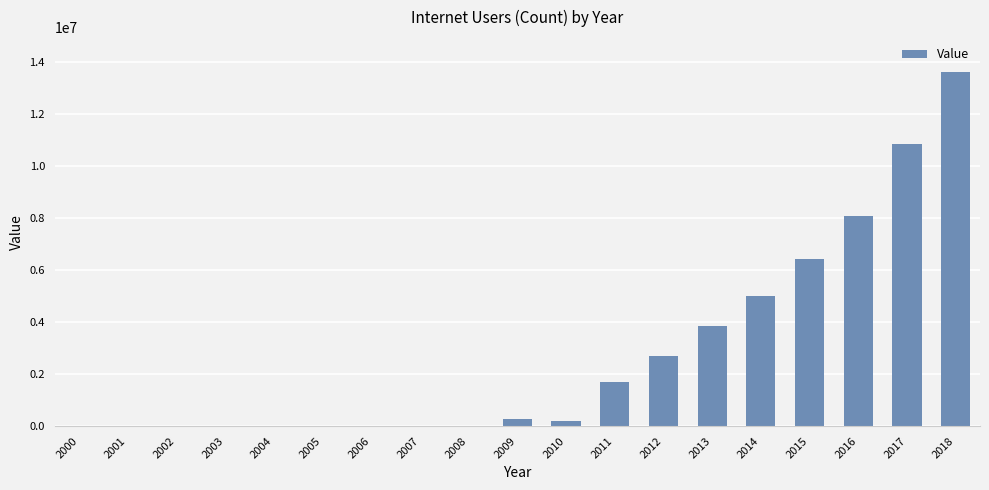

What is the sum of all values?

52845449